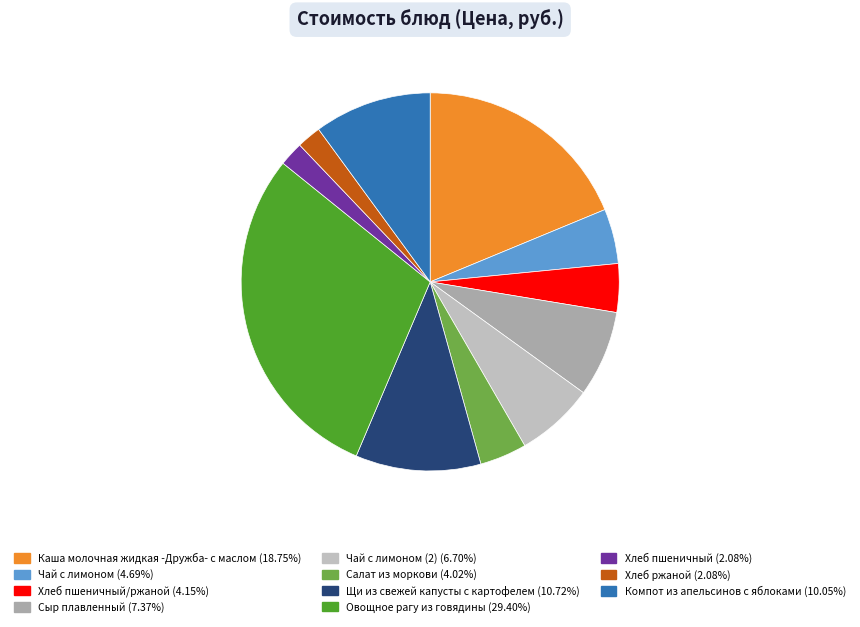

Count the number of slices in the pie.

11